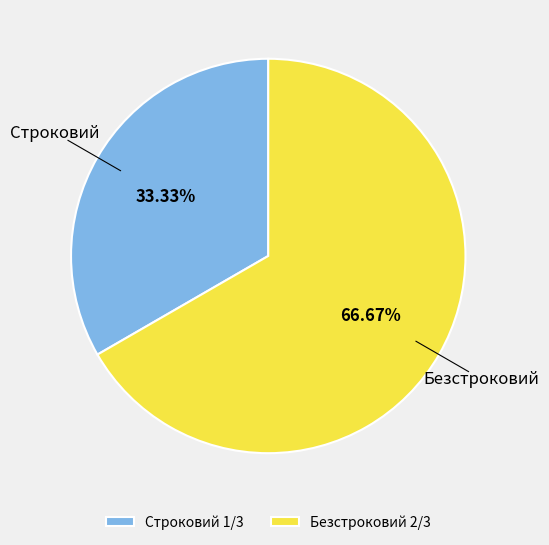

Which category accounts for the majority?

Безстроковий